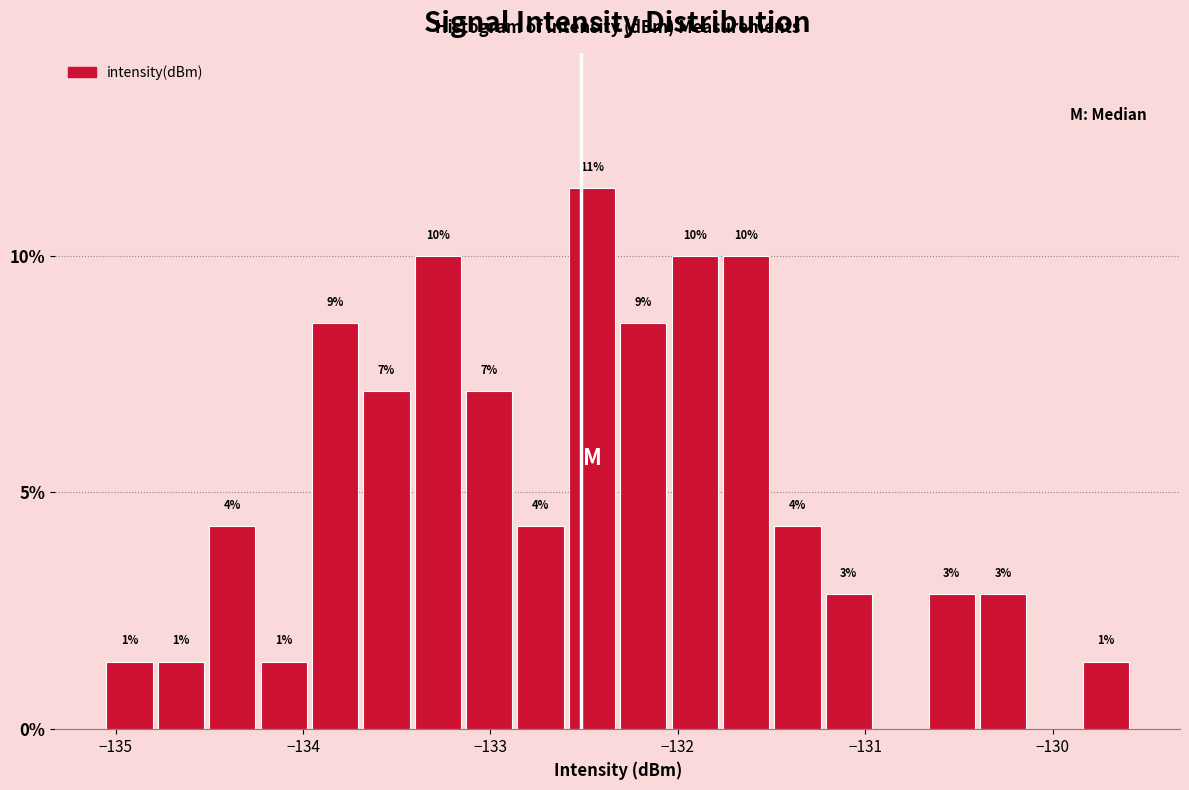

Read against the x-axis, roughly where is the centre of the tallest bar?

-132.5